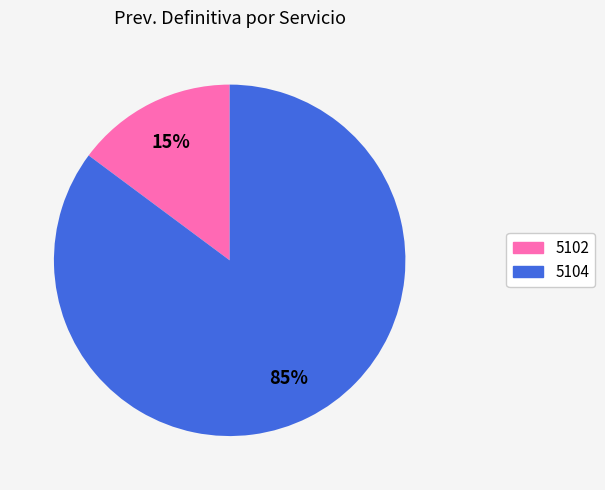

Which slice is the smallest?

5102